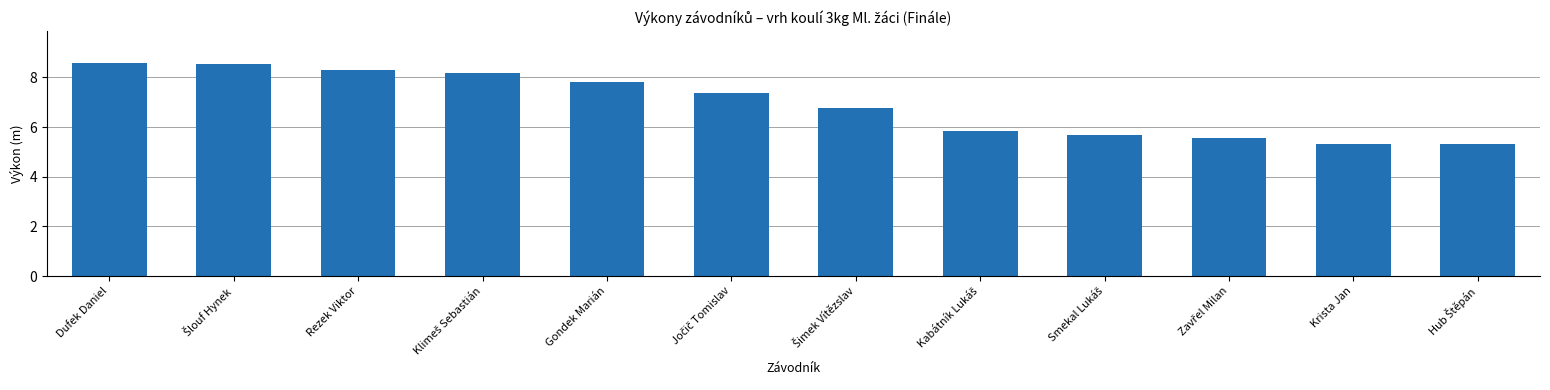

What is the value of the 7th bar from the left?

6.8